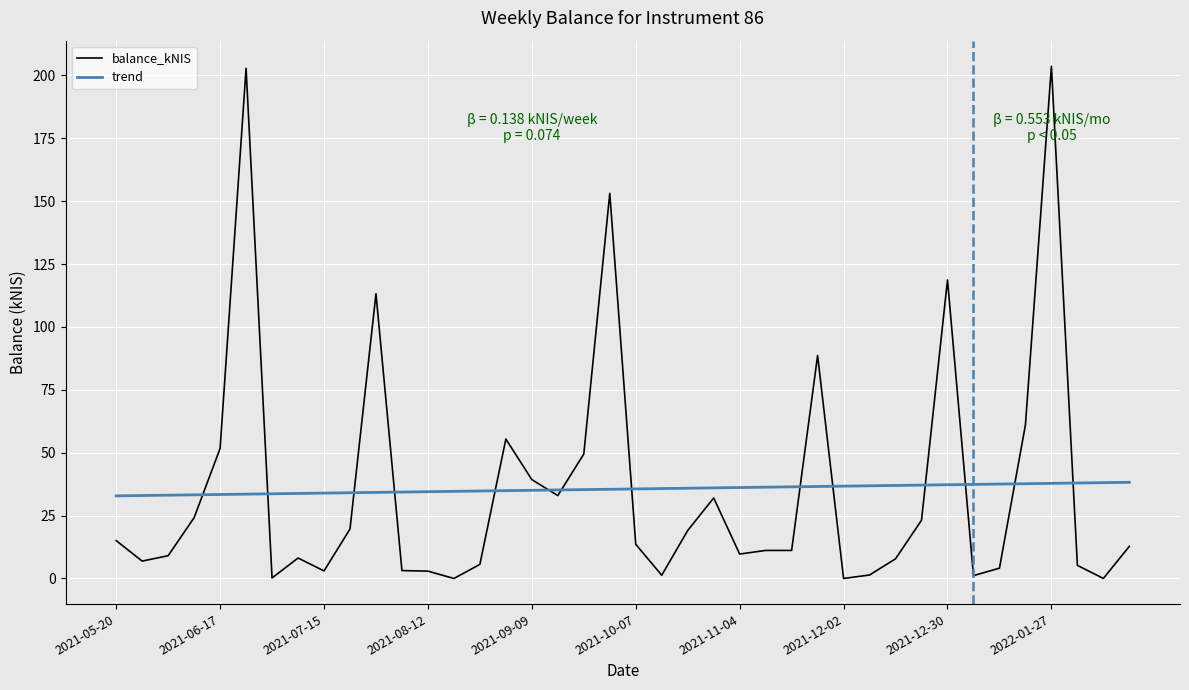

Which series has the widest spread of values?

balance_kNIS